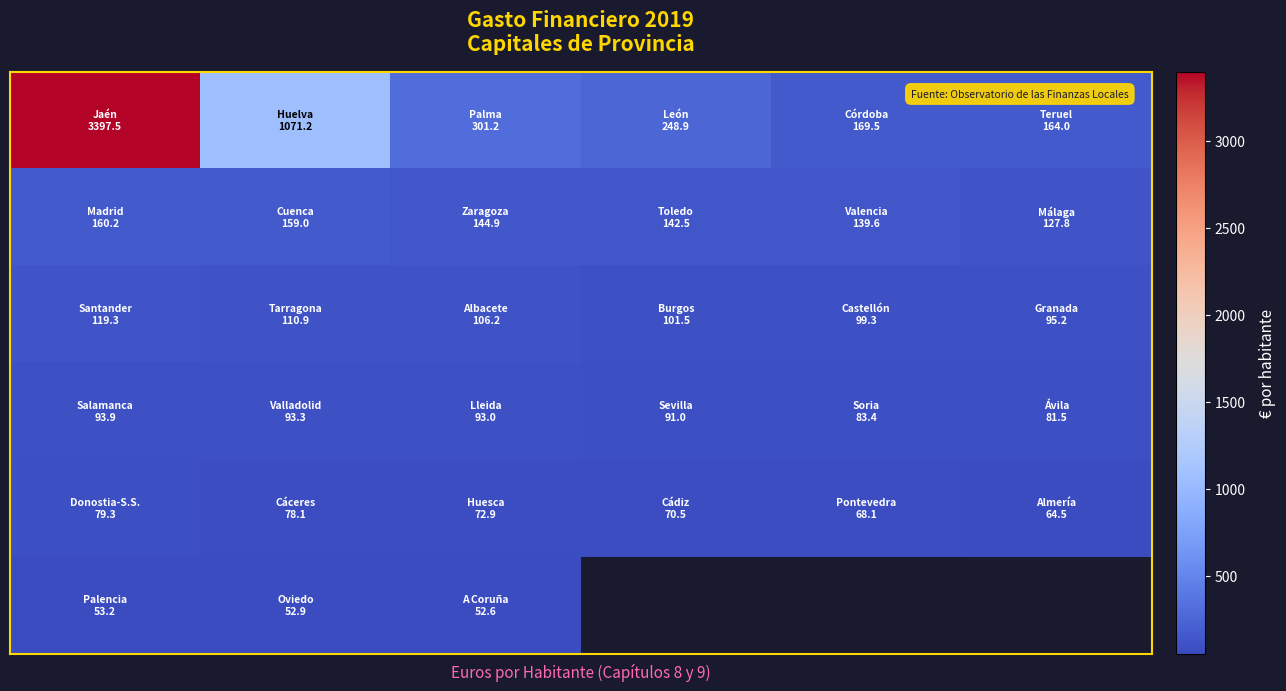

What is the total value across all series at 2?

770.9